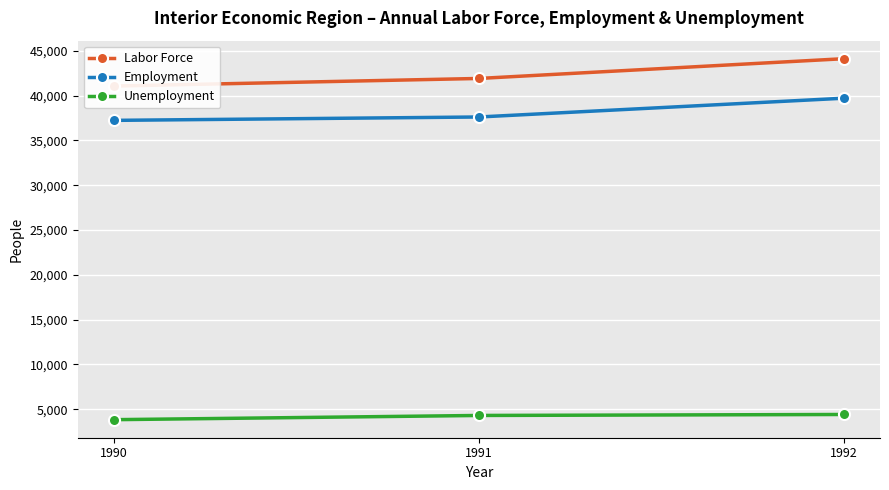

Which category has the highest value across all series?

1992